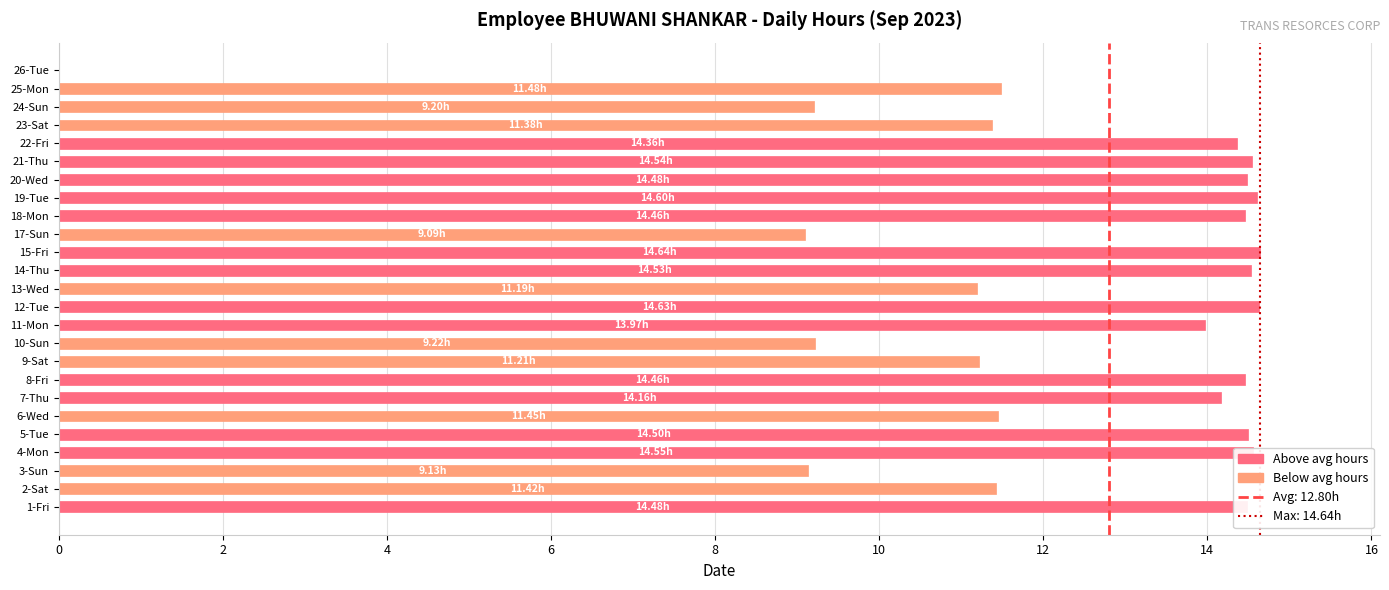

Approximately how many times larger is the value at 1-Fri compared to 19-Tue?

1.0